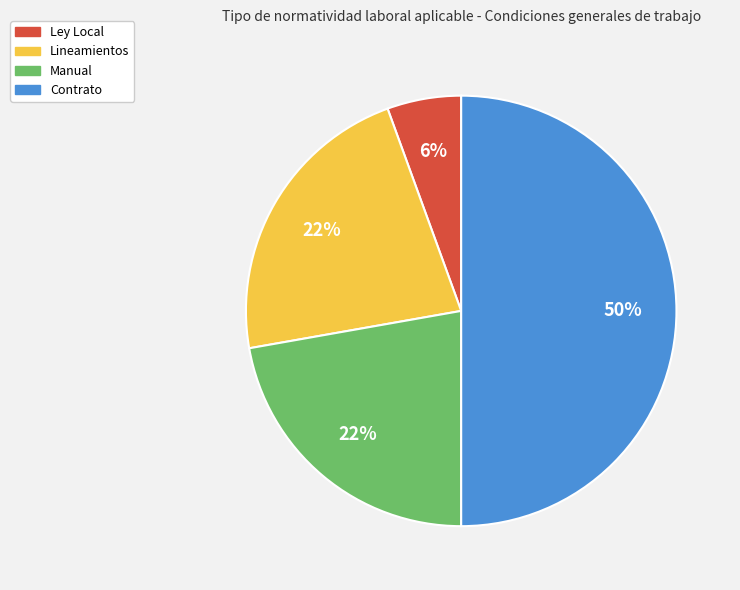

To the nearest percent, what percentage of the pie is Contrato?

50%